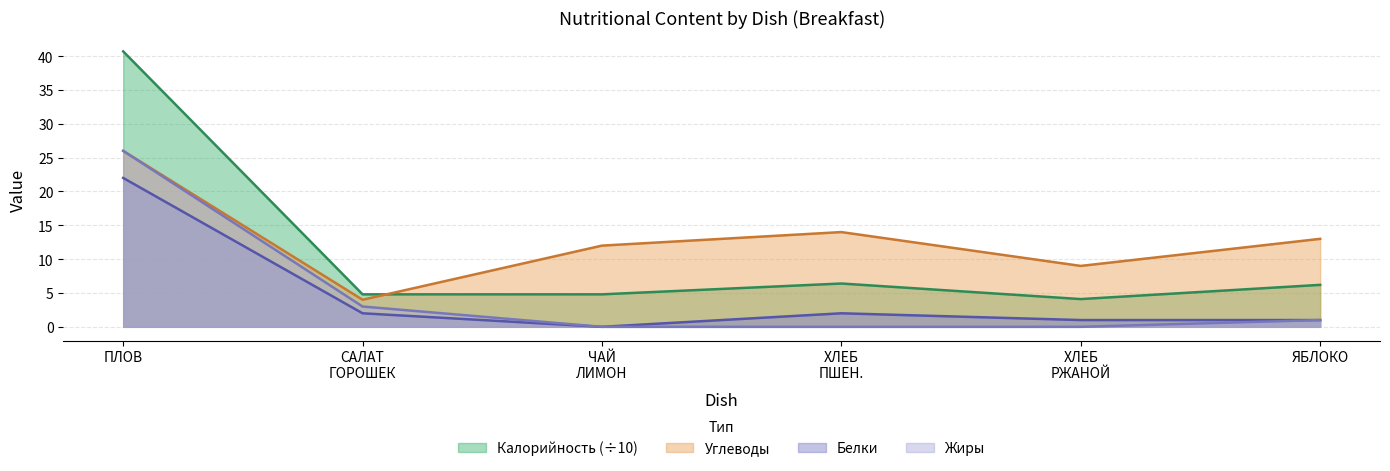

What is the total value across all series at ЯБЛОКО?

21.2